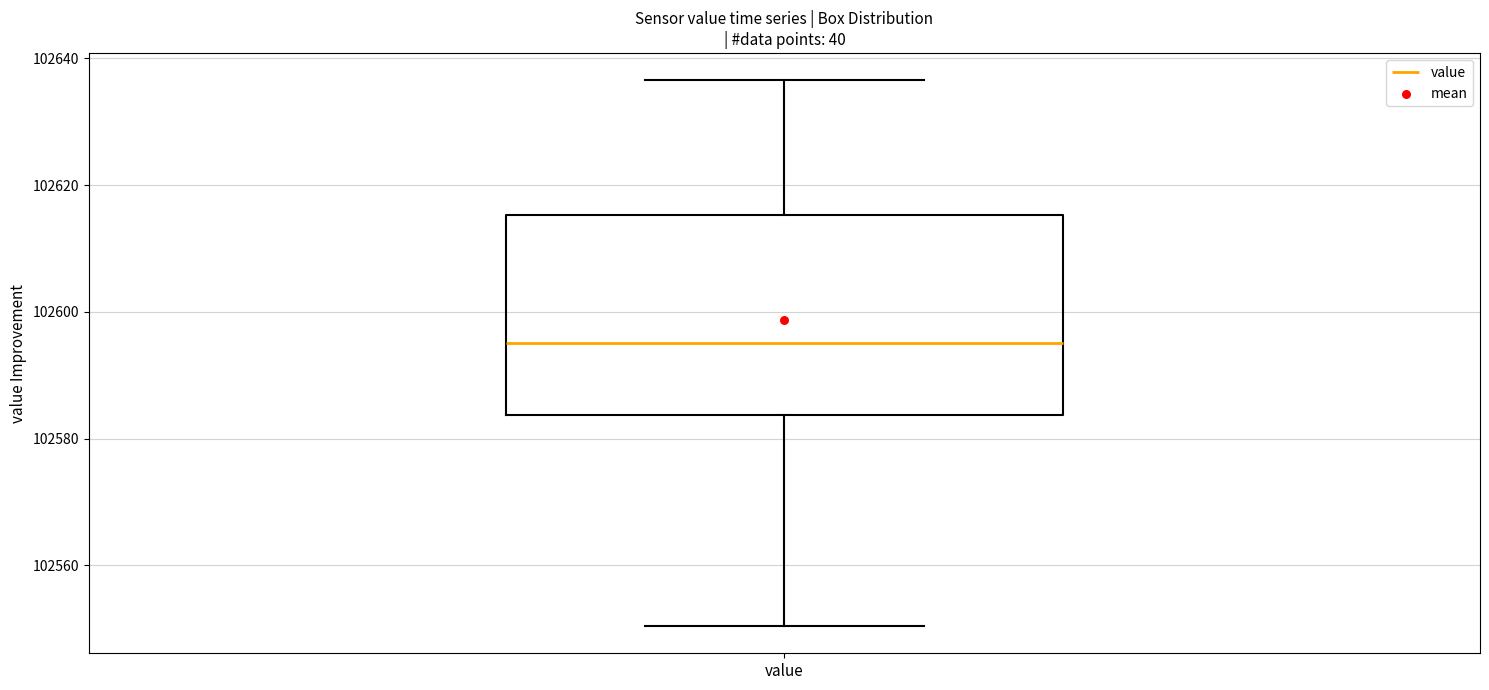

Read this box plot against the y-axis: the position of the median line, the range covered by the box, and the ends of both whiskers. The values are not printed on the chart, so give them approximately, as read against the axis.

median 102596, box 102584 to 102616, whiskers 102550 to 102636